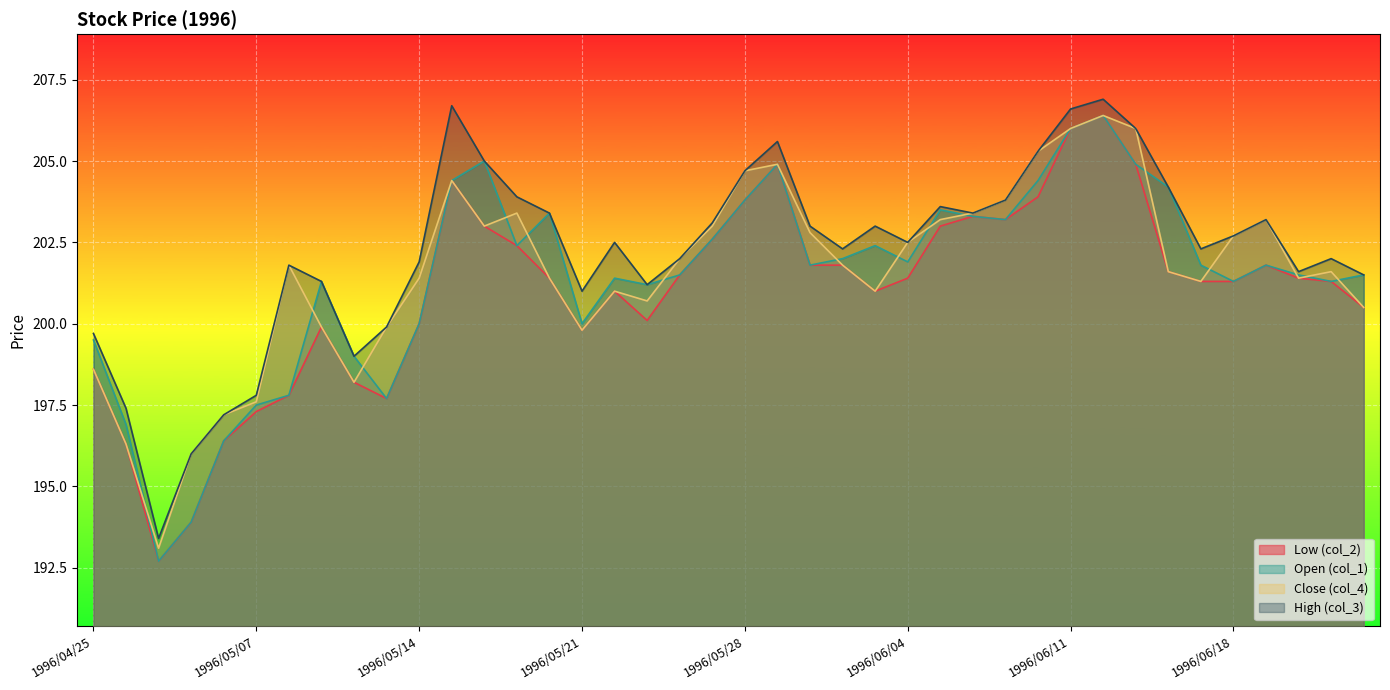

Reading left to right, list all the values displayed in this chart.

col_2: 198.6	196.3	192.7	193.9	196.4	197.3	197.8	199.9	198.2	197.7	200.0	204.4	203.0	202.4	201.4	199.8	201.0	200.1	201.5	202.6	203.8	204.9	201.8	201.8	201.0	201.4	203.0	203.3	203.2	203.9	206.0	206.4	204.9	201.6	201.3	201.3	201.8	201.4	201.3	200.5
col_1: 199.5	196.9	192.7	193.9	196.4	197.5	197.8	201.3	199.0	197.7	200.0	204.4	205.0	202.4	203.4	200.0	201.4	201.2	201.5	202.6	203.8	204.9	201.8	202.0	202.4	201.9	203.5	203.3	203.2	204.4	206.0	206.4	204.9	204.2	201.8	201.3	201.8	201.5	201.3	201.5
col_4: 198.6	196.3	193.1	196.0	197.2	197.6	201.8	199.9	198.2	199.9	201.4	204.4	203.0	203.4	201.4	199.8	201.0	200.7	202.0	203.0	204.7	204.9	202.8	201.8	201.0	202.5	203.2	203.4	203.8	205.3	206.0	206.4	206.0	201.6	201.3	202.7	203.2	201.4	201.6	200.5
col_3: 199.7	197.4	193.4	196.0	197.2	197.8	201.8	201.3	199.0	199.9	201.9	206.7	205.0	203.9	203.4	201.0	202.5	201.2	202.0	203.1	204.7	205.6	203.0	202.3	203.0	202.5	203.6	203.4	203.8	205.3	206.6	206.9	206.0	204.2	202.3	202.7	203.2	201.6	202.0	201.5